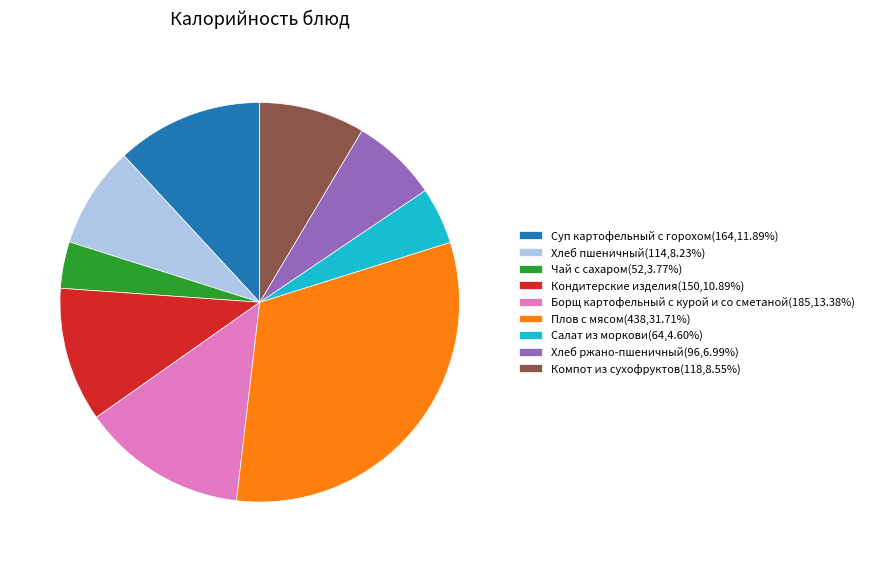

What is the smallest slice in the pie chart?

Чай с сахаром